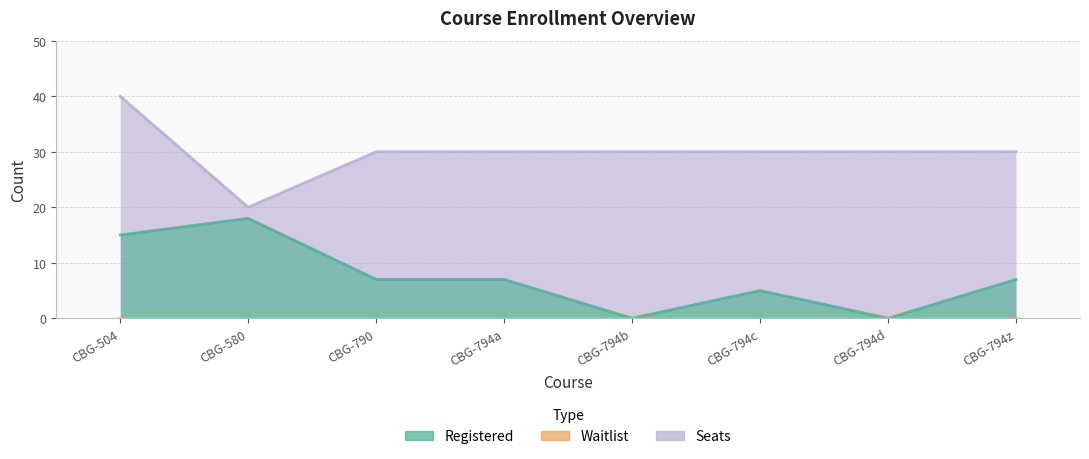

True or false: Registered and Seats cross at least once.

False